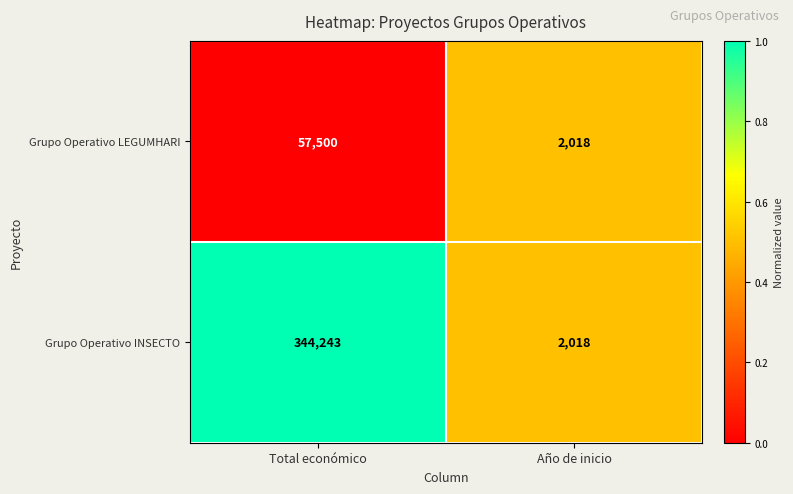

Reading right to left, transcribe all the data shown in this chart.

Grupo Operativo LEGUMHARI: Año de inicio=2018	Total económico=57500
Grupo Operativo INSECTO: Año de inicio=2018	Total económico=344243